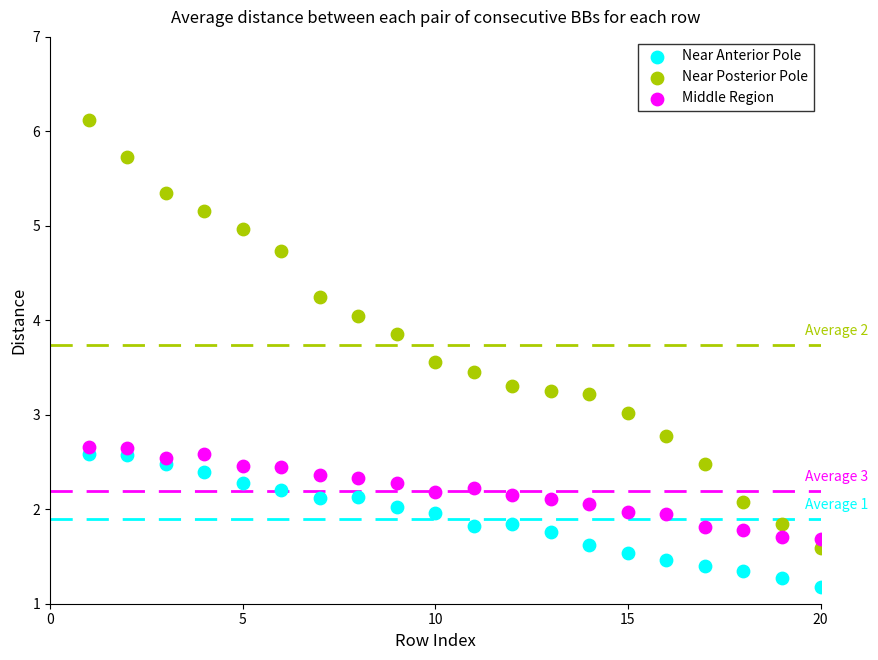

Which series contains the lowest Y value?

Near Anterior Pole